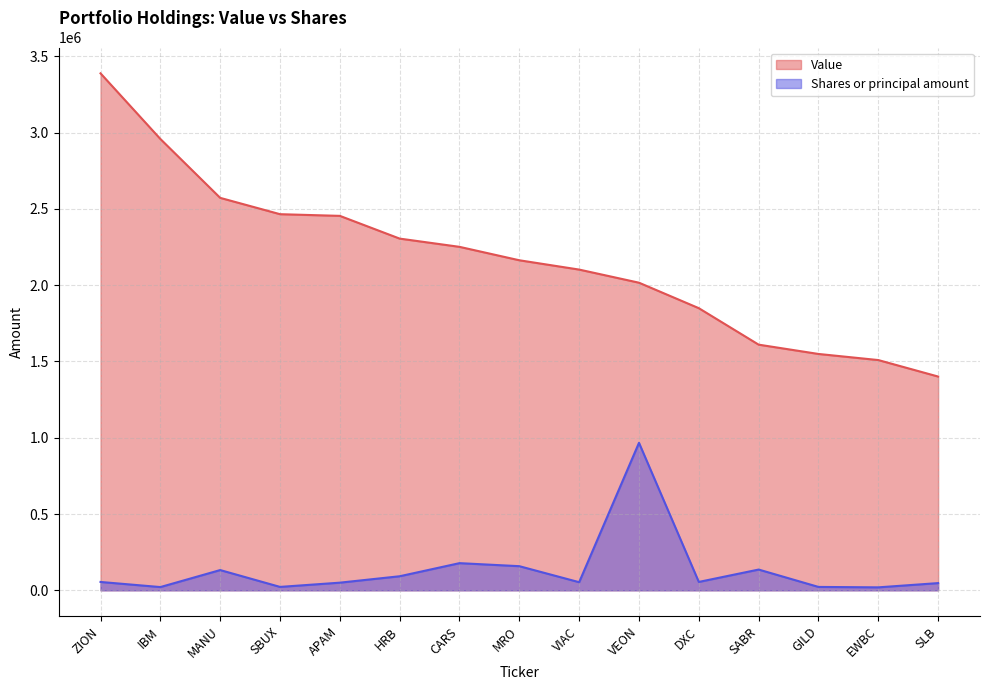

What is the total value across all series at CARS?

2429043